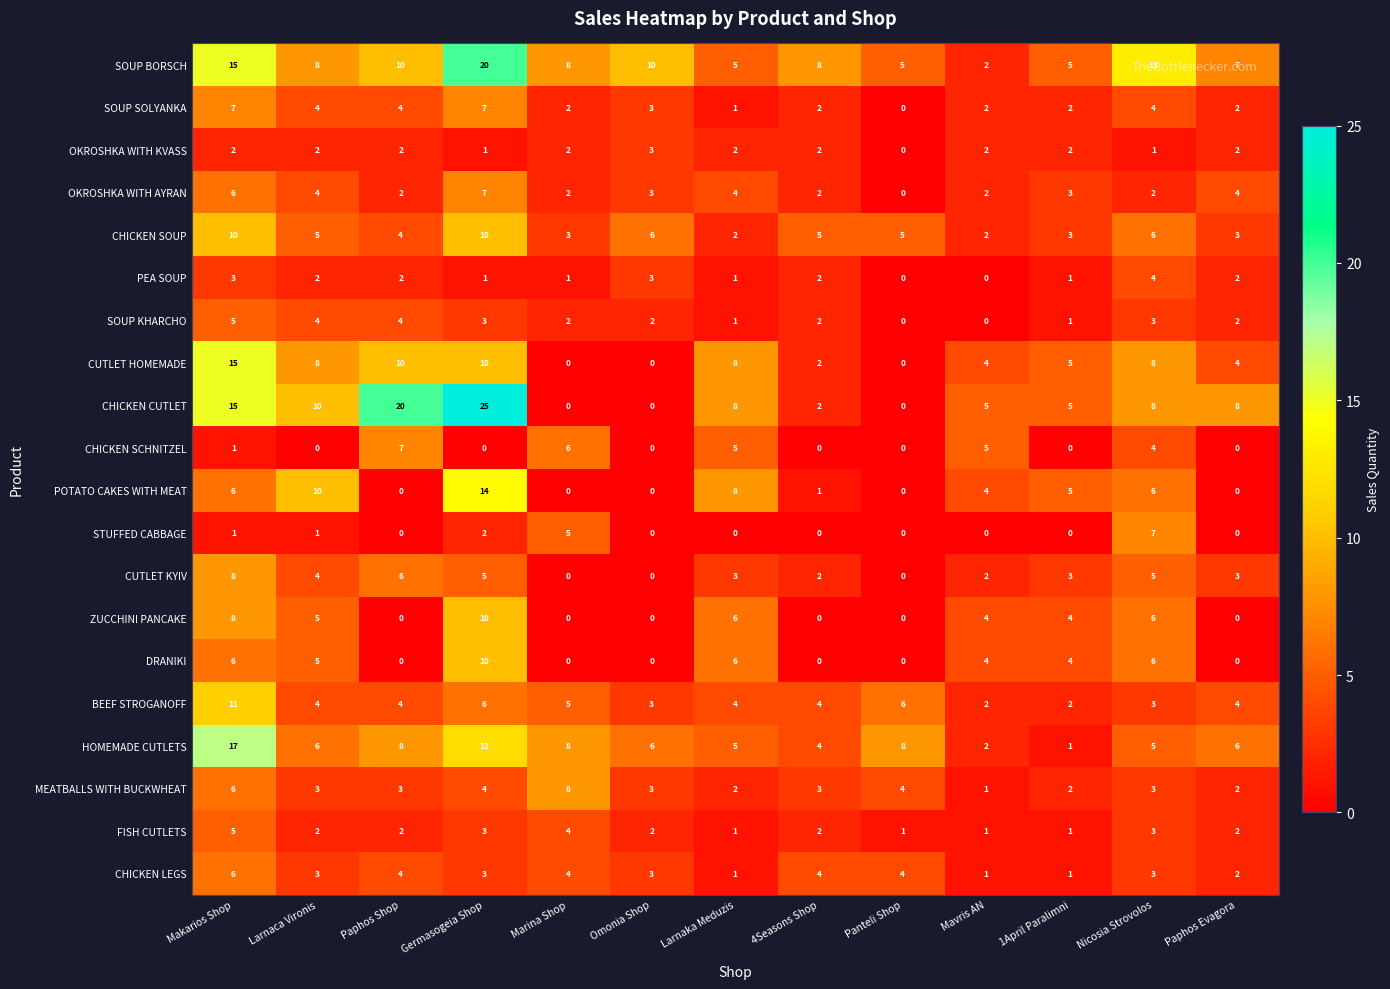

How many series are shown in this chart?

20